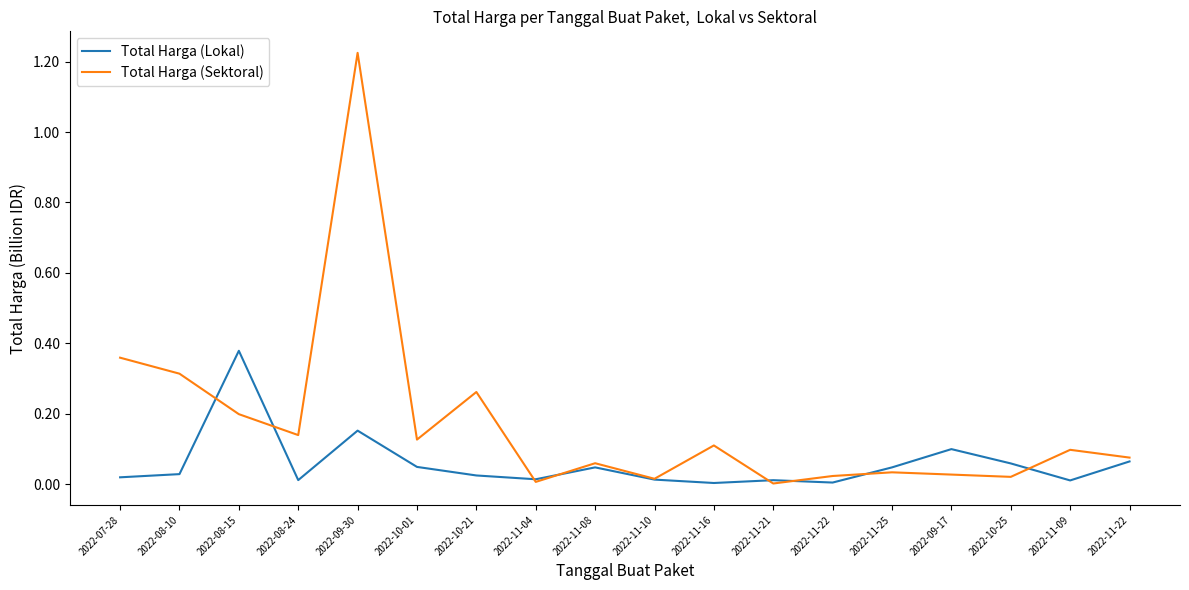

What is the average value of the Total Harga (Lokal) series?

0.1